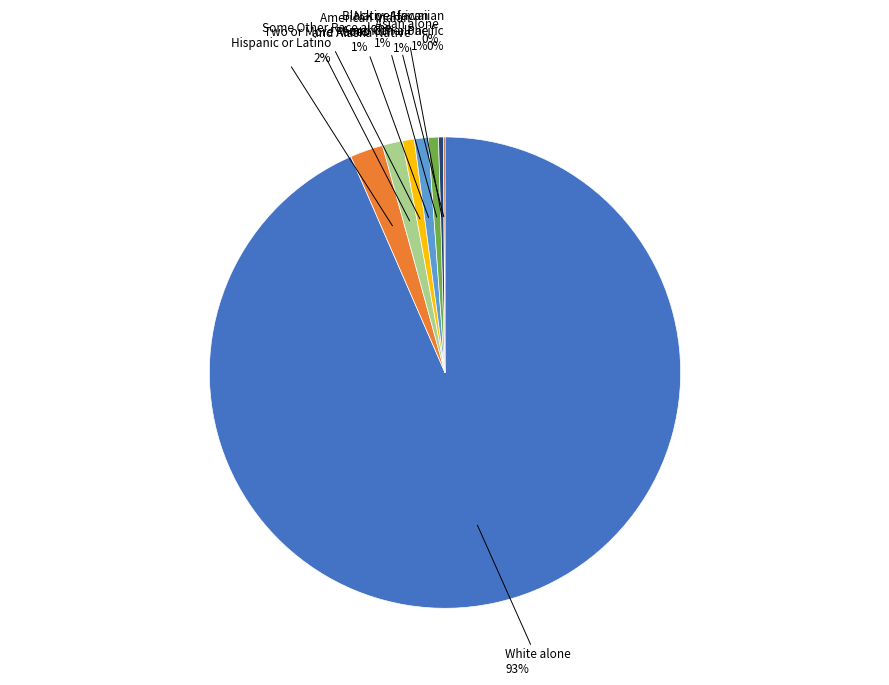

To the nearest percent, what is the average slice percentage?

12%